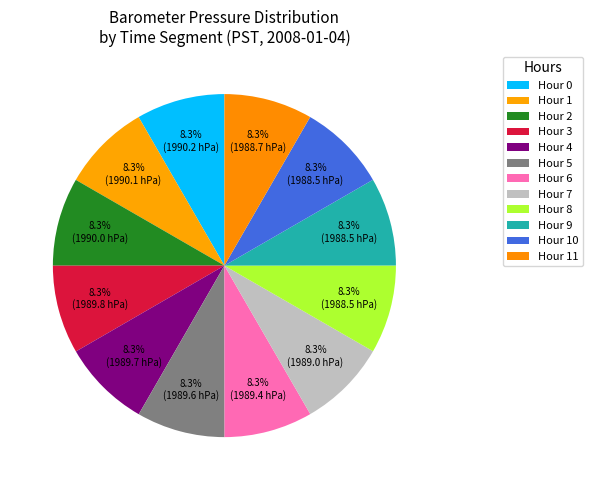

How many segments does this pie chart have?

12